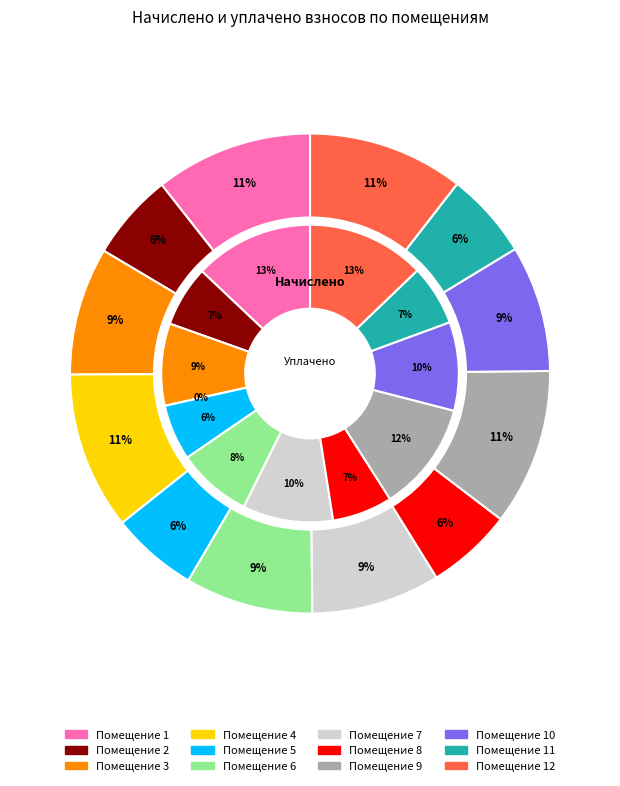

Does 5 represent more than half of the total?

No